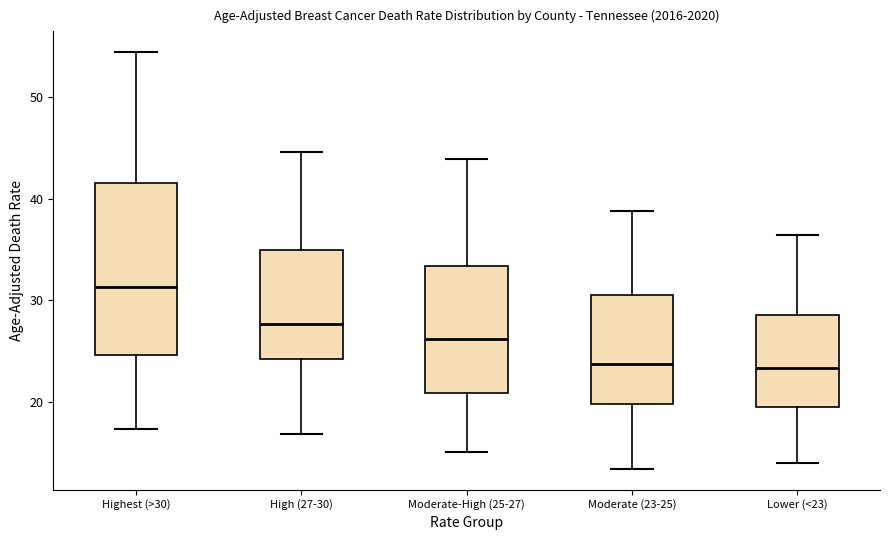

Where is the upper edge of the box for Highest (>30) on the y-axis? The values are not printed on the chart, so give them approximately, as read against the axis.

42